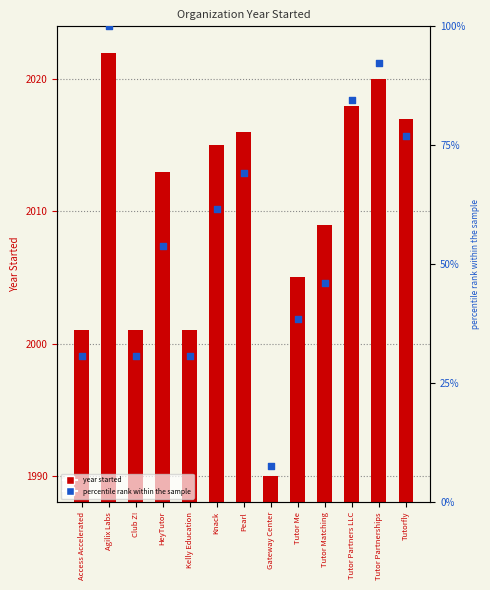

Which series has the largest Y range (max minus min)?

percentile rank within the sample